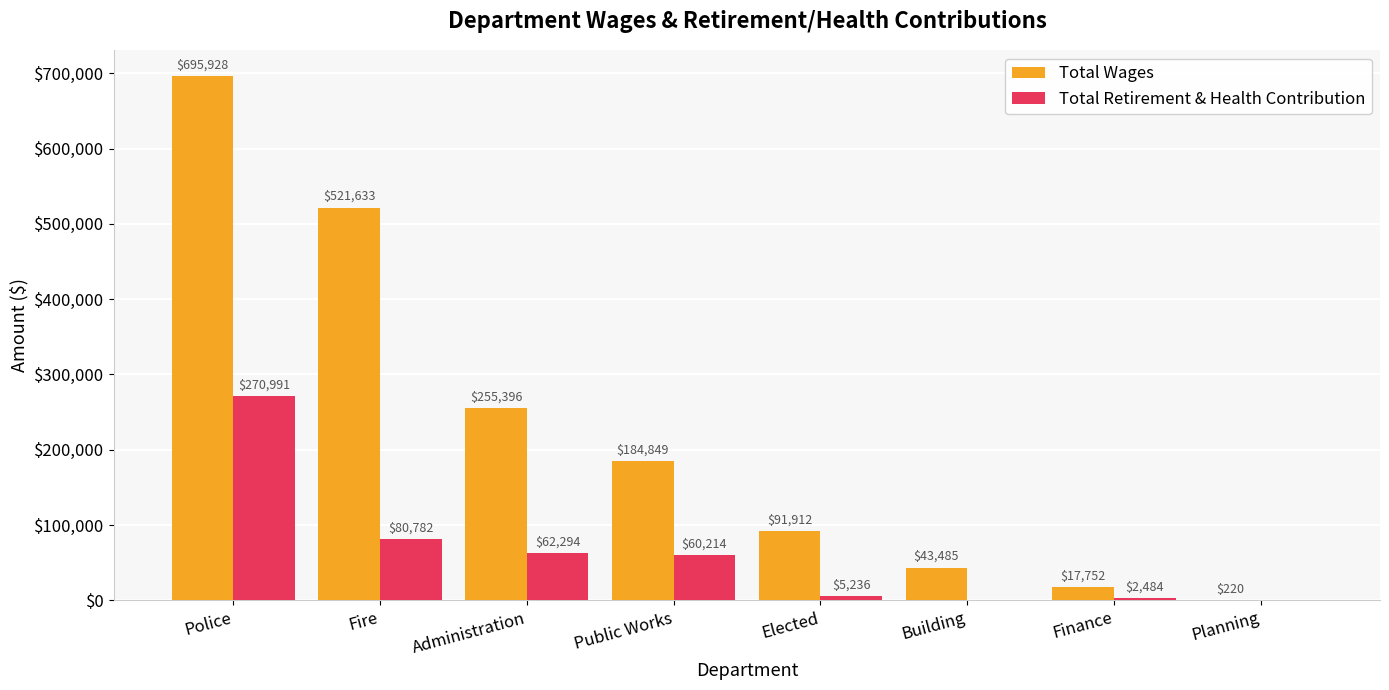

Reading right to left, transcribe all the data shown in this chart.

Total Wages: 220	17752	43485	91912	184849	255396	521633	695928
Total Retirement & Health Contribution: 0	2484	0	5236	60214	62294	80782	270991